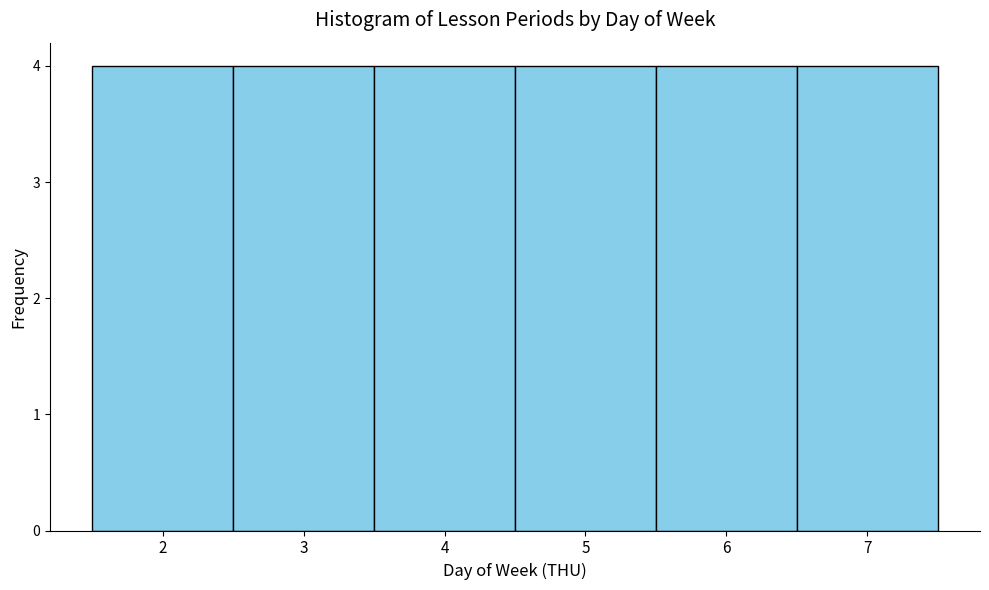

Reading left to right, transcribe this chart: for each bar, give the range it covers on the x-axis and its height. The values are not printed on the chart, so give them approximately, as read against the axis.

1.5 to 2.5: 4
2.5 to 3.5: 4
3.5 to 4.5: 4
4.5 to 5.5: 4
5.5 to 6.5: 4
6.5 to 7.5: 4